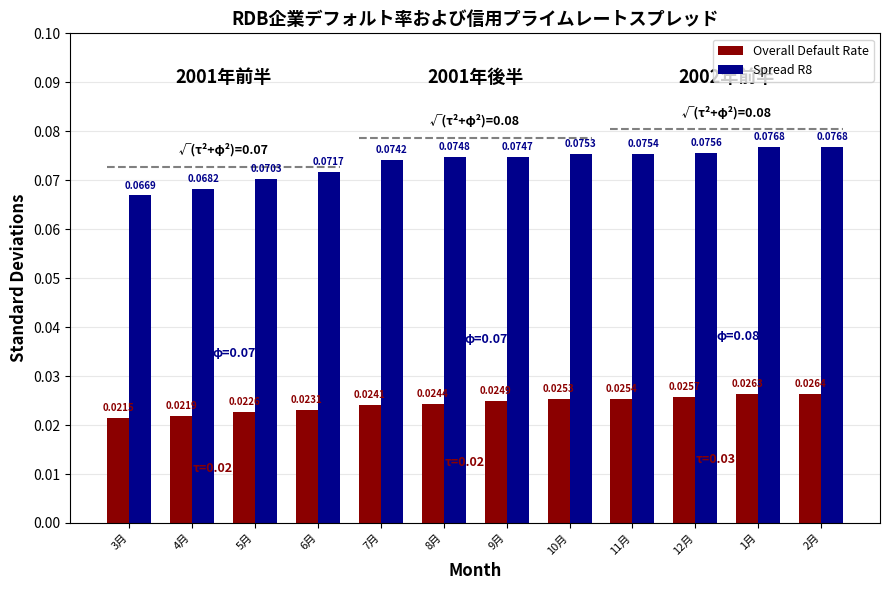

List the series in order of their peak value, lowest first.

Overall Default Rate, Spread R8